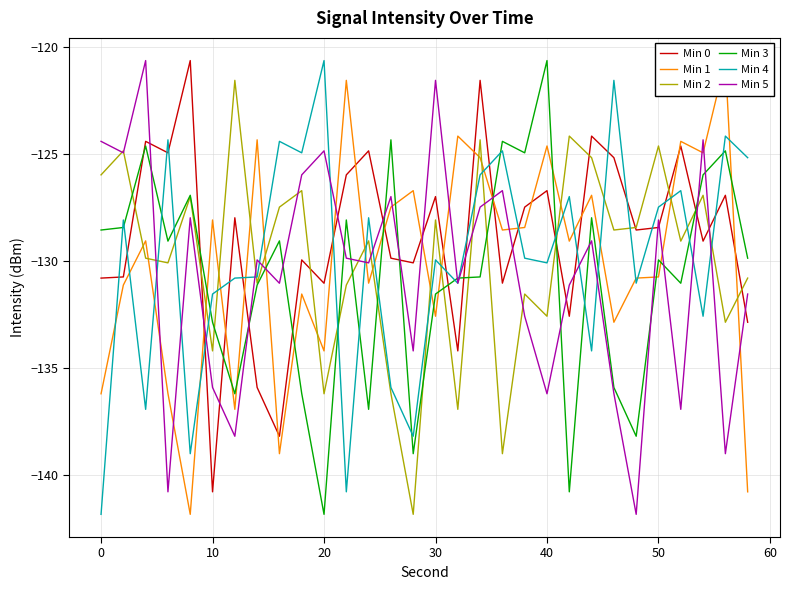

What is the difference between the second highest and minimum values in the Min 2 series?

17.7